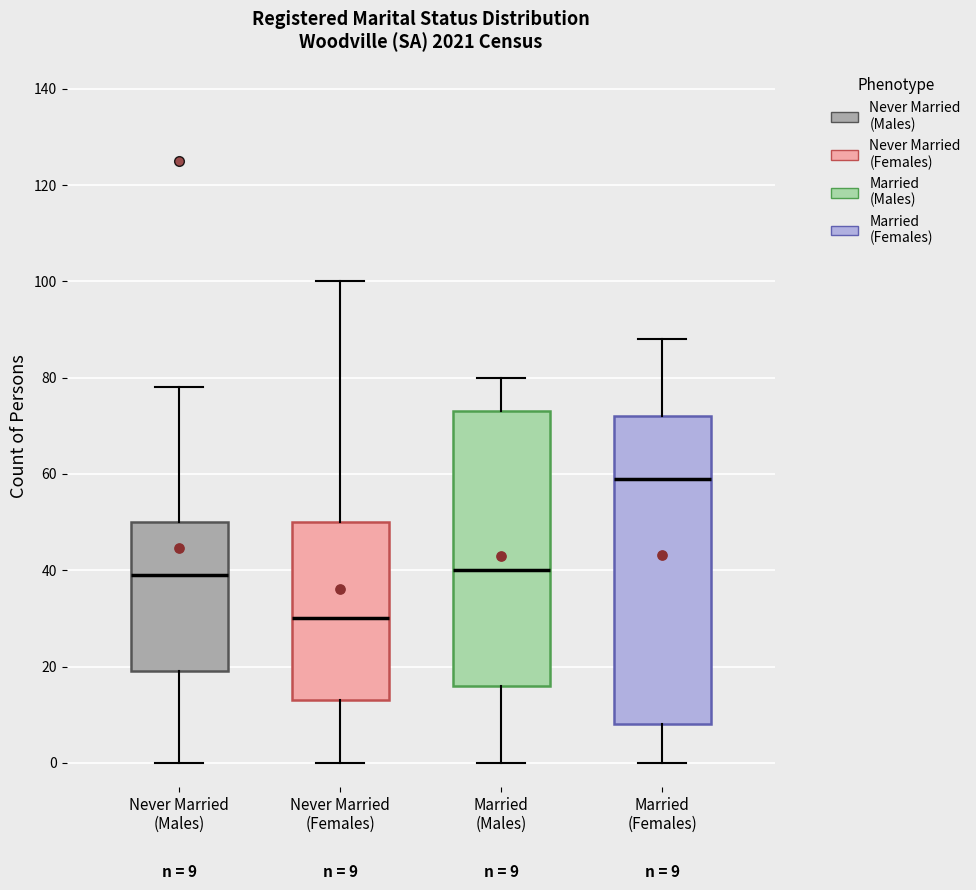

Which box is the tallest, from its lower edge to its upper edge?

Married (Females)